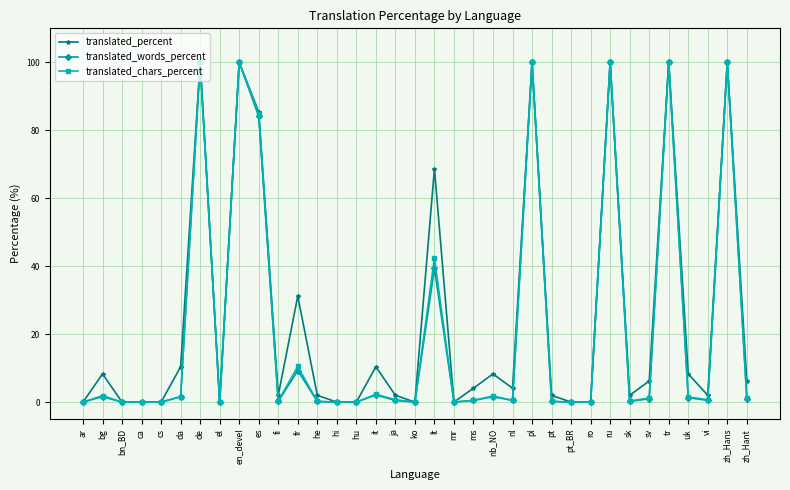

At which label is translated_words_percent closest to 50?

lt